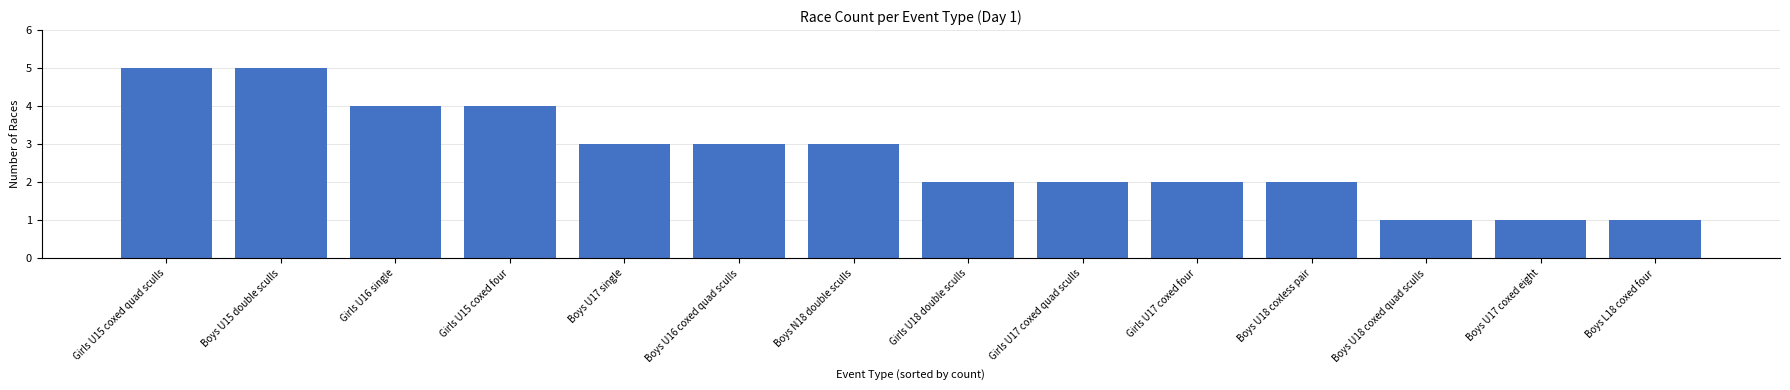

Approximately how many times larger is the value at Boys U17 single compared to Boys U16 coxed quad sculls?

1.0